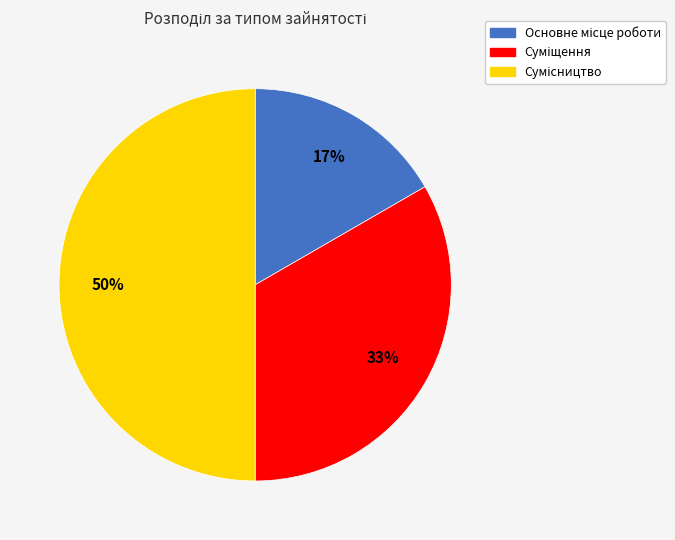

To the nearest percent, what is the average slice percentage?

33%